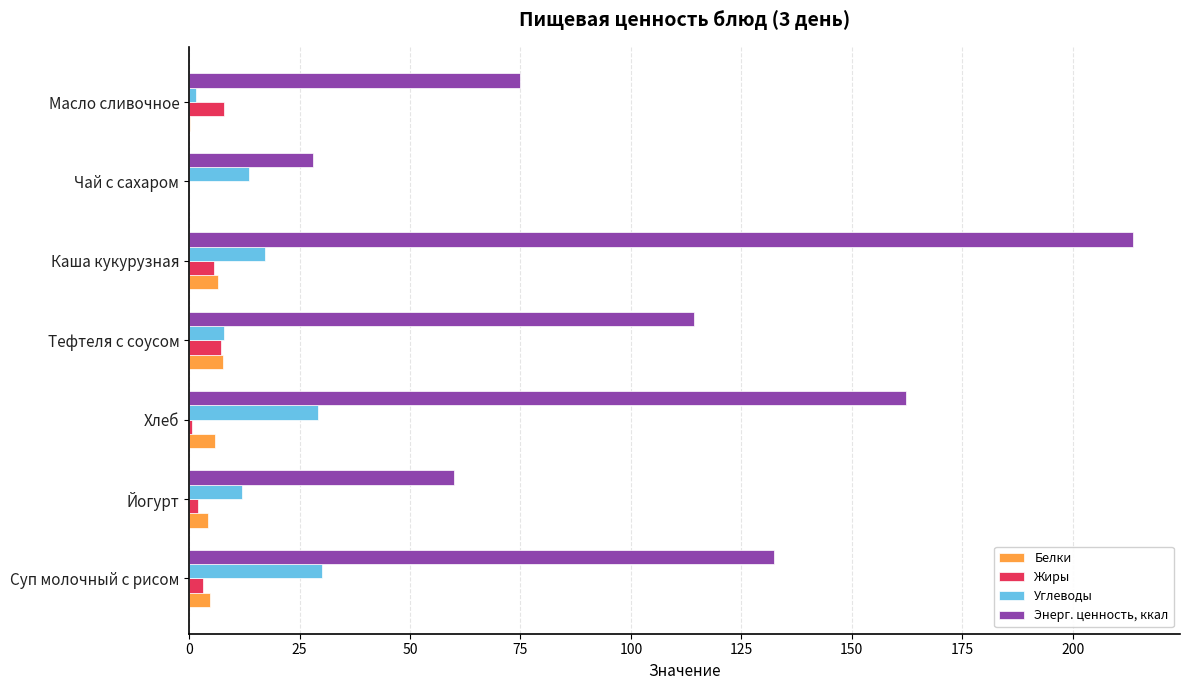

Which series changed the most between Тефтеля с соусом and Масло сливочное?

Энерг. ценность, ккал